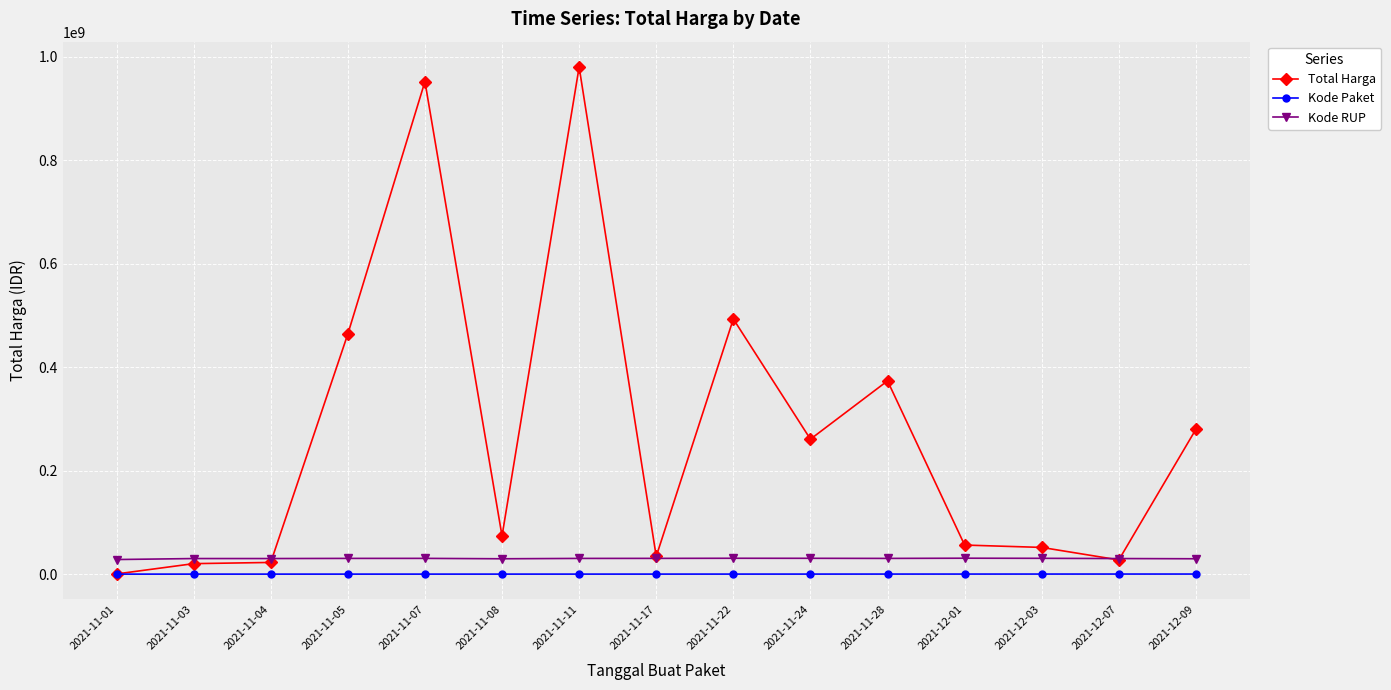

True or false: Kode RUP and Kode Paket intersect in this chart.

False